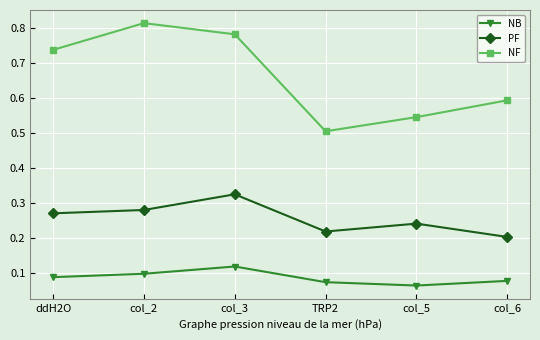

What is the difference between the highest and lowest values at TRP2?

0.4